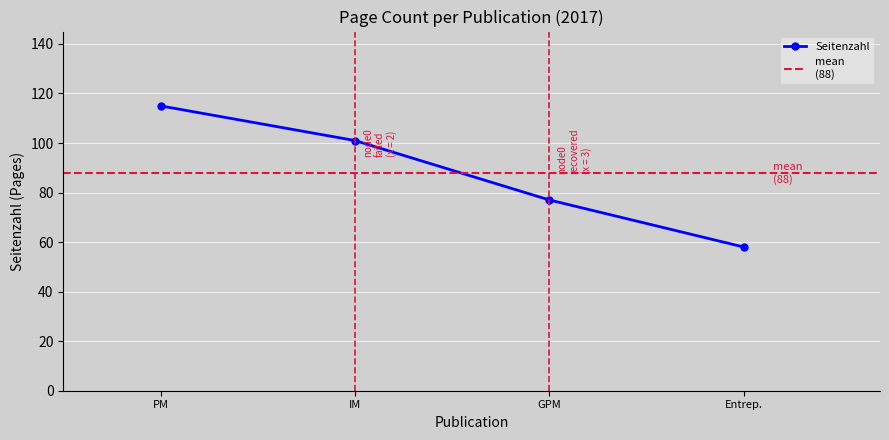

Count the values in the range 77 to 115.

3